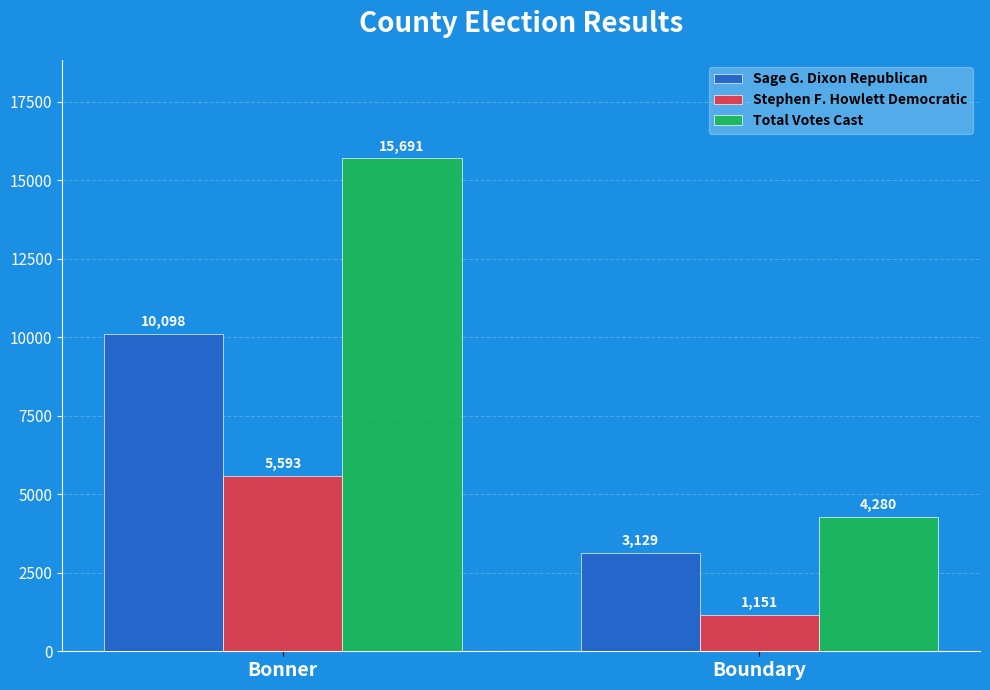

Count the Total Votes Cast values in the range 4280 to 15691.

2